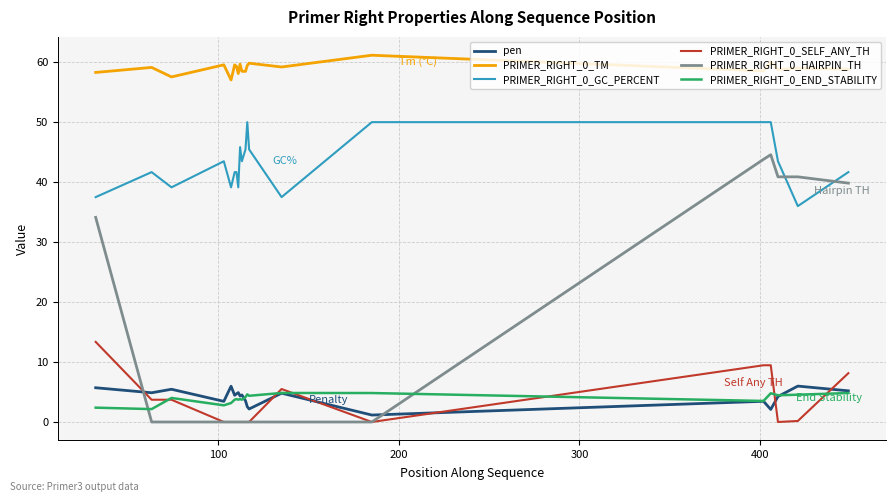

True or false: PRIMER_RIGHT_0_GC_PERCENT and pen intersect in this chart.

False